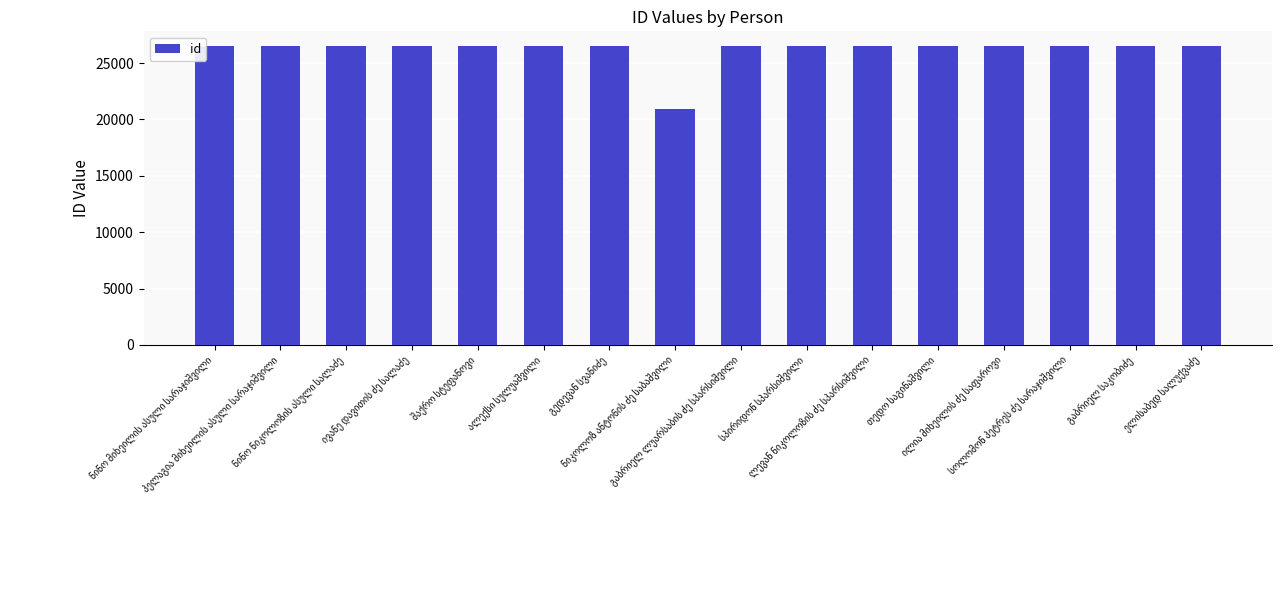

What is the difference between the second highest and minimum values?

5553